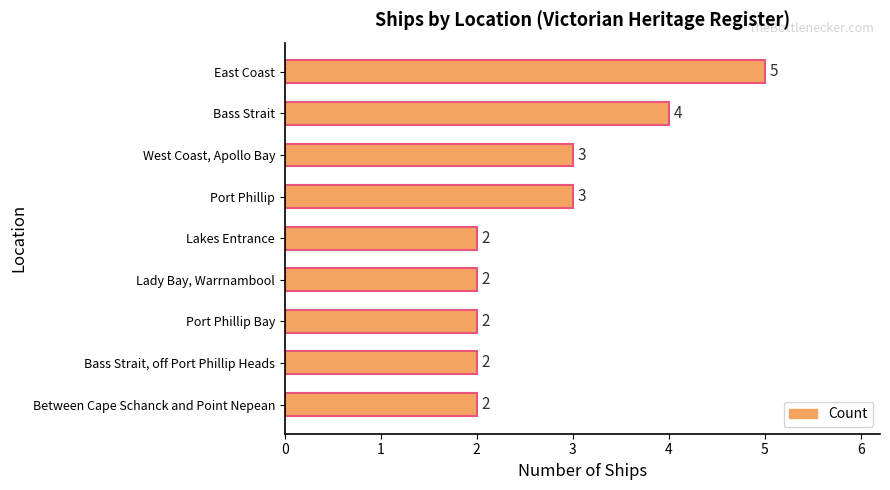

True or false: the data shows 2 at Between Cape Schanck and Point Nepean.

True